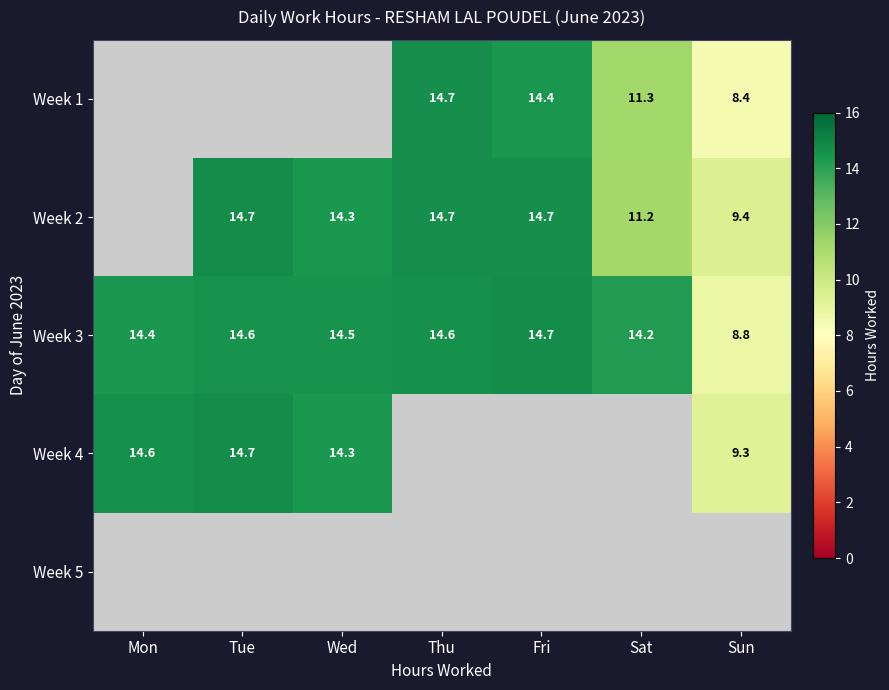

Is the value of Week 2 at Sun greater than the value of Week 4 at Tue?

No